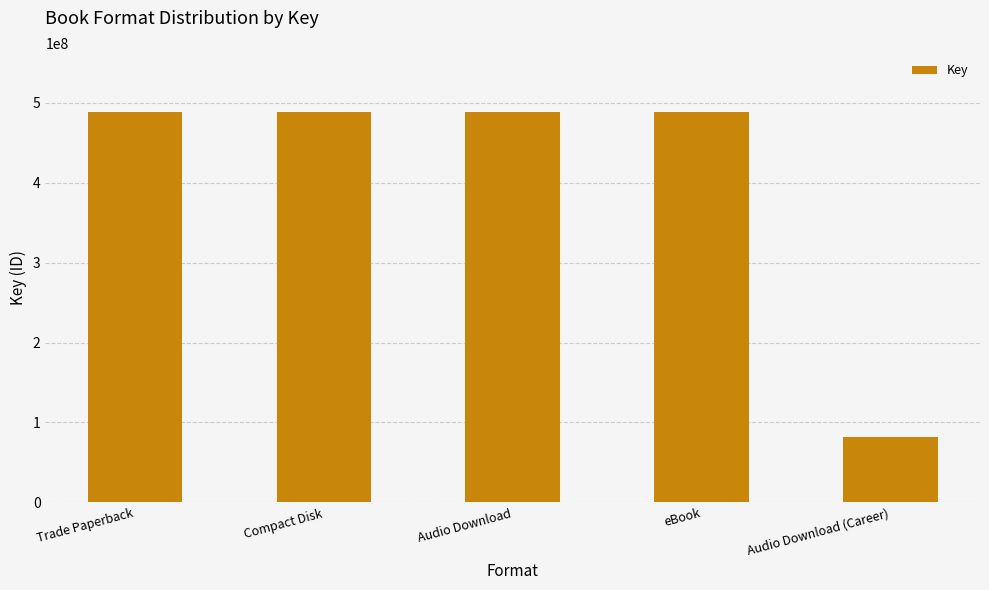

Are the bars grouped side by side (vs. stacked)?

No